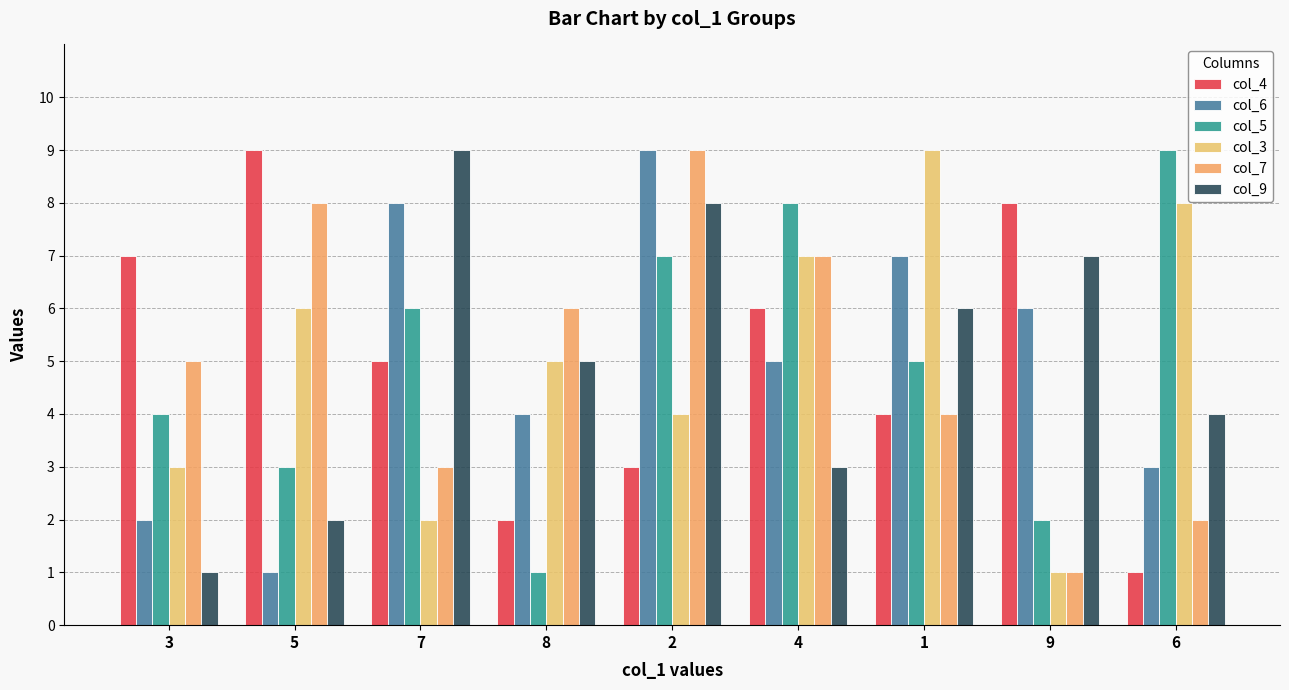

Count the number of categories in the chart.

9